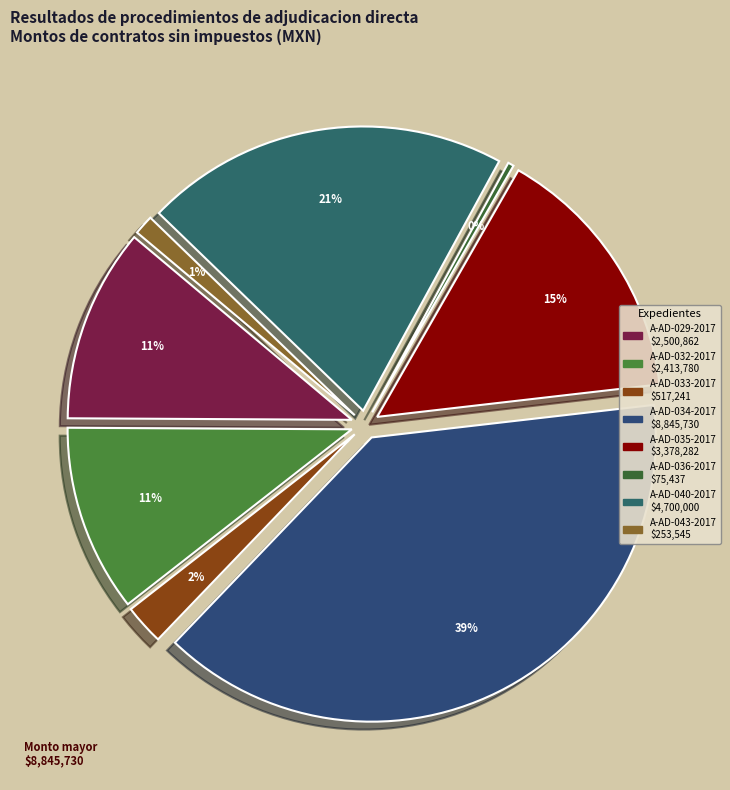

To the nearest percent, what is the difference between the largest and smallest slice percentages?

39%